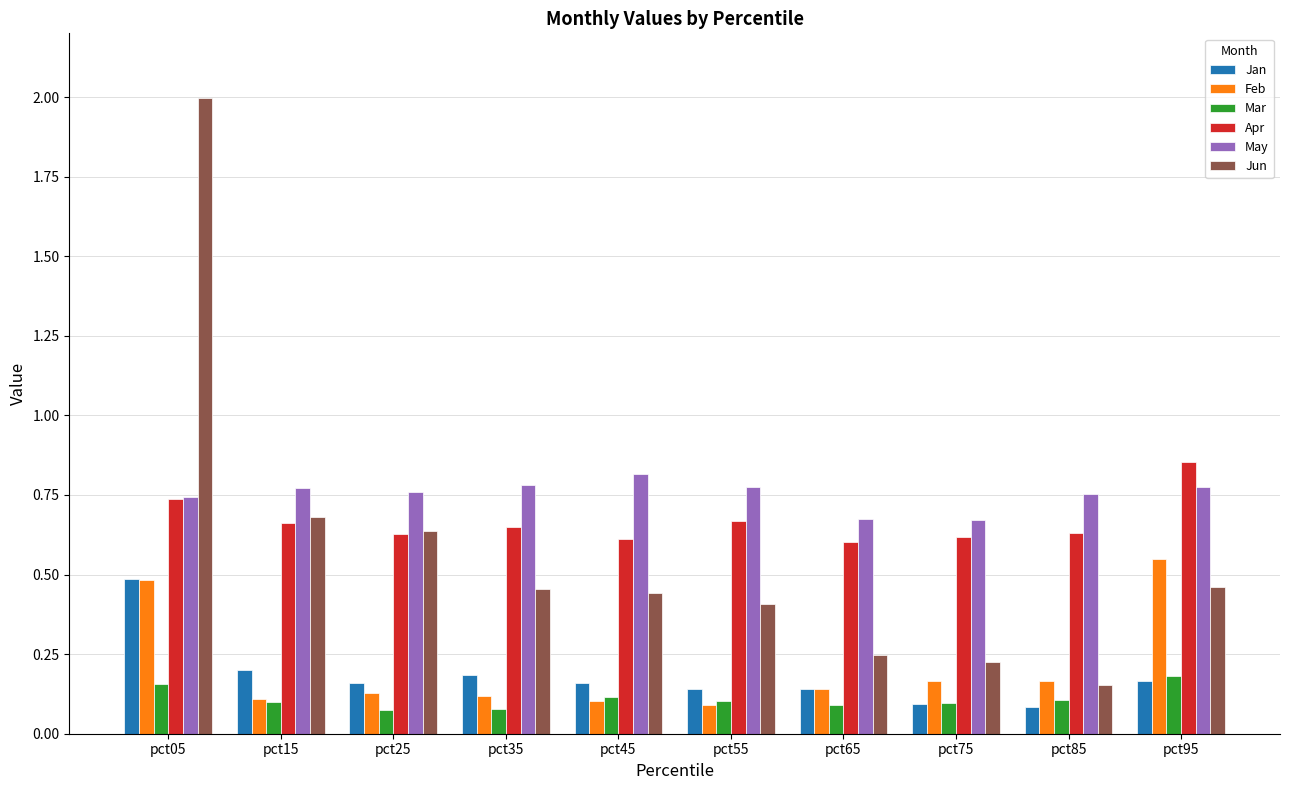

Count the number of data series in this chart.

6